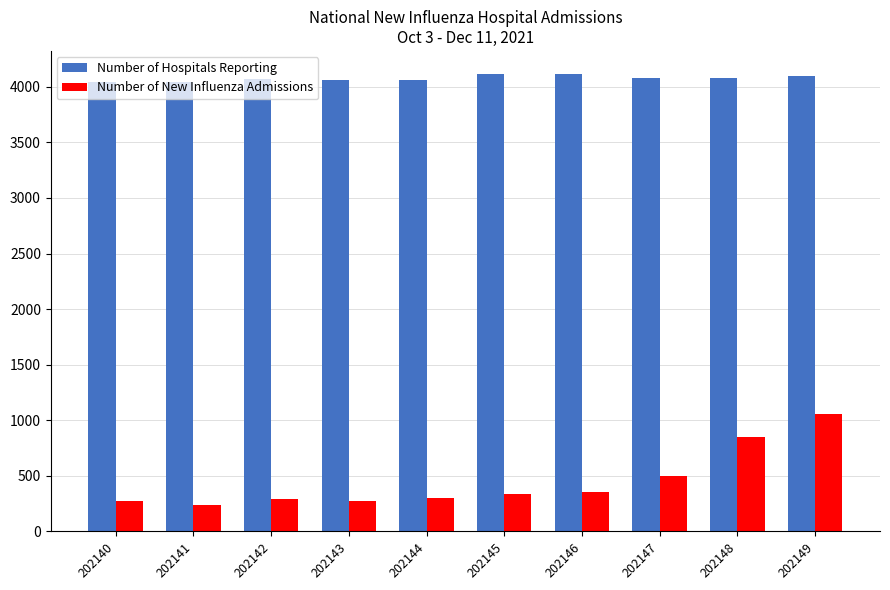

What is the sum of the Number of New Influenza Admissions values at 202149 and 202142?

1345